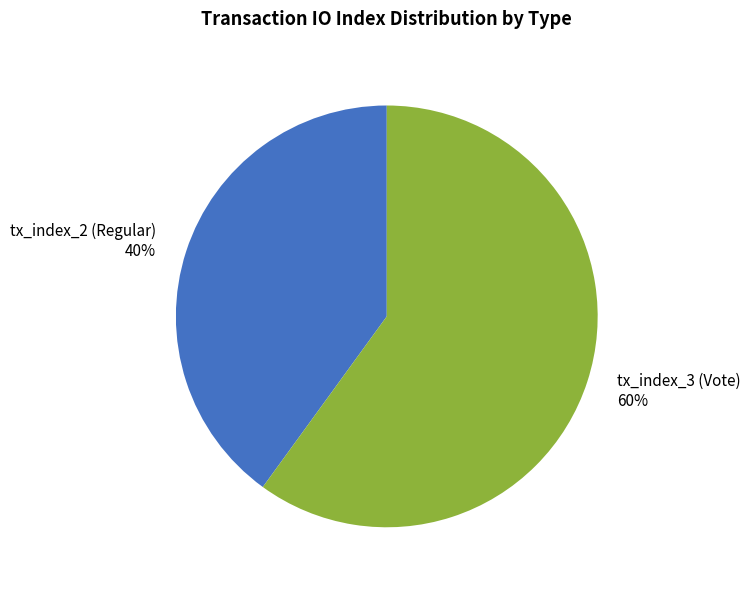

What percentage is the tx_index_3 (Vote) slice, to the nearest percent?

60%